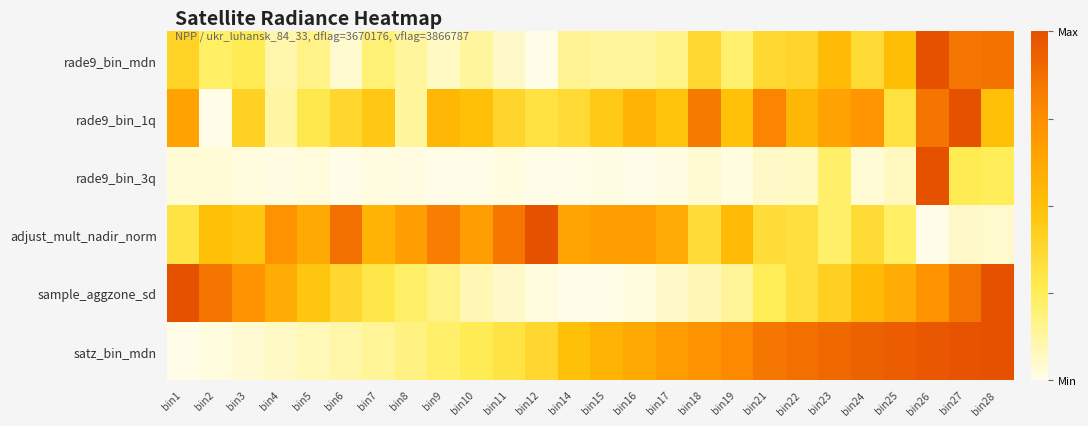

Which has a higher value, bin12 or bin14?

bin14